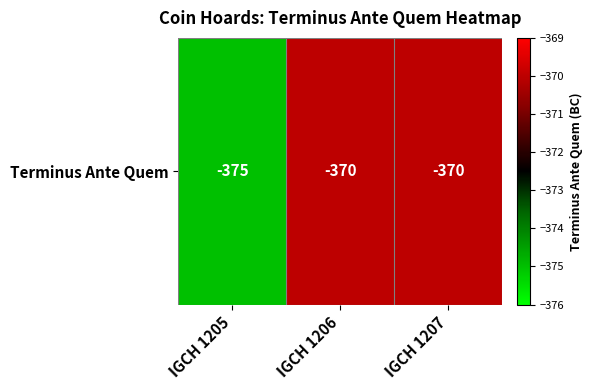

Reading left to right, extract all data points from this chart.

-375	-370	-370